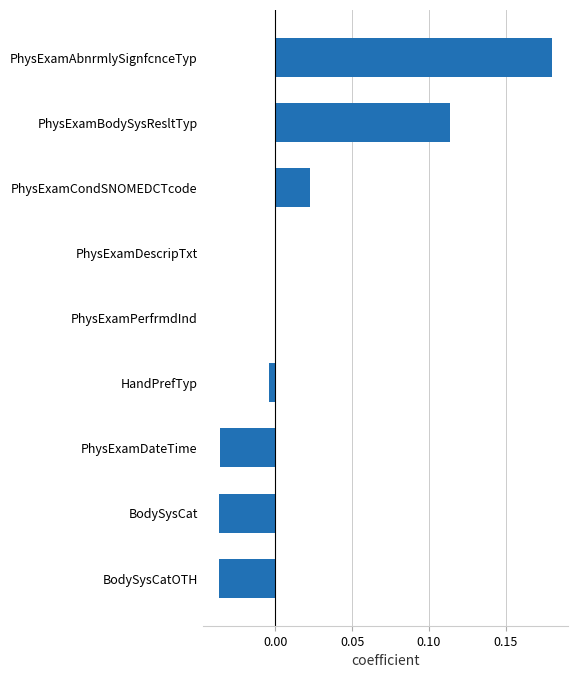

Is it true that the value at BodySysCatOTH is -0.1?

False